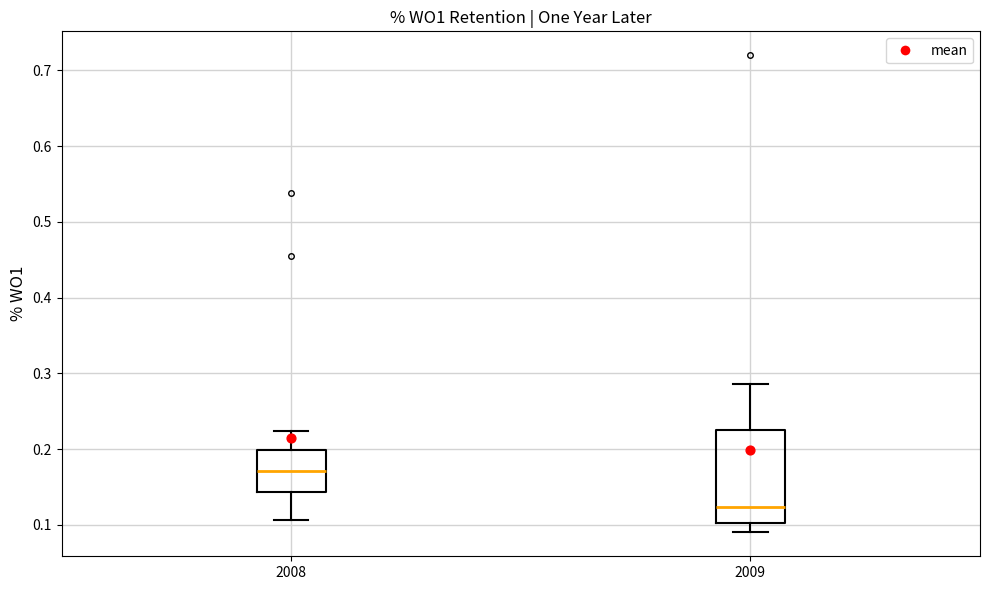

Reading left to right, read every box against the y-axis: the position of its median line, the range the box covers, and the ends of its whiskers. The values are not printed on the chart, so give them approximately, as read against the axis.

2008: median 0.17, box 0.14 to 0.20, whiskers 0.11 to 0.22
2009: median 0.12, box 0.10 to 0.23, whiskers 0.09 to 0.29